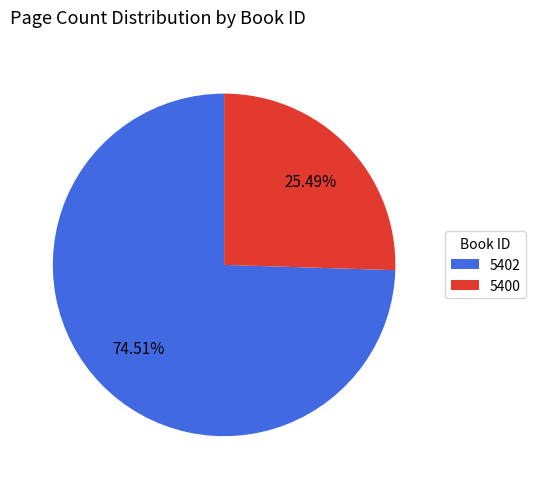

What is the largest slice in the pie chart?

5402